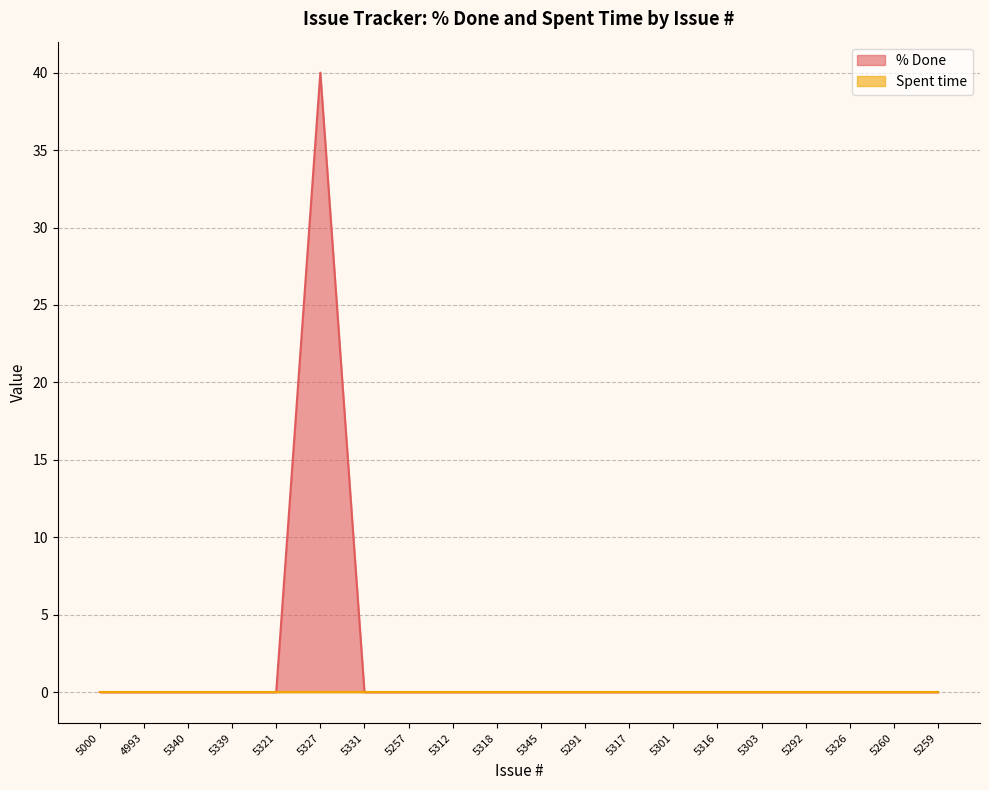

Reading right to left, list all the values displayed in this chart.

5259=0	5260=0	5326=0	5292=0	5303=0	5316=0	5301=0	5317=0	5291=0	5345=0	5318=0	5312=0	5257=0	5331=0	5327=40	5321=0	5339=0	5340=0	4993=0	5000=0